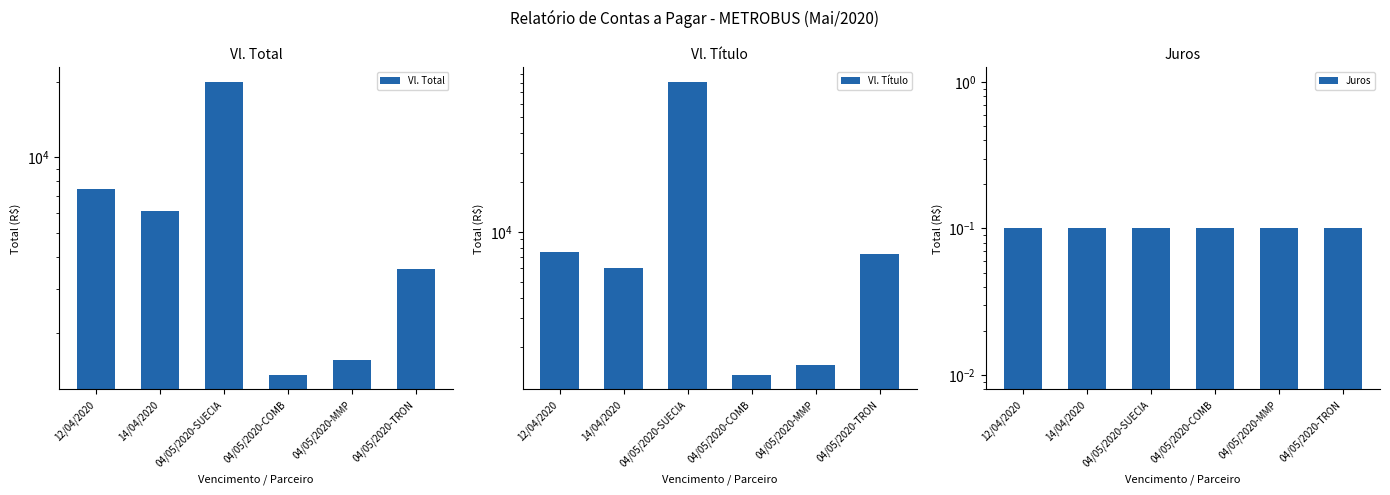

Between 12/04/2020 and 04/05/2020-COMB, which is larger?

12/04/2020